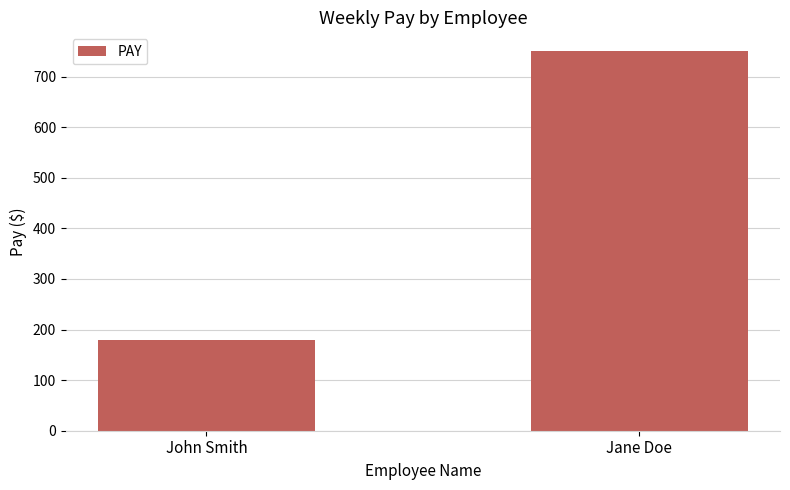

At which category does the chart reach its minimum across all series?

John Smith